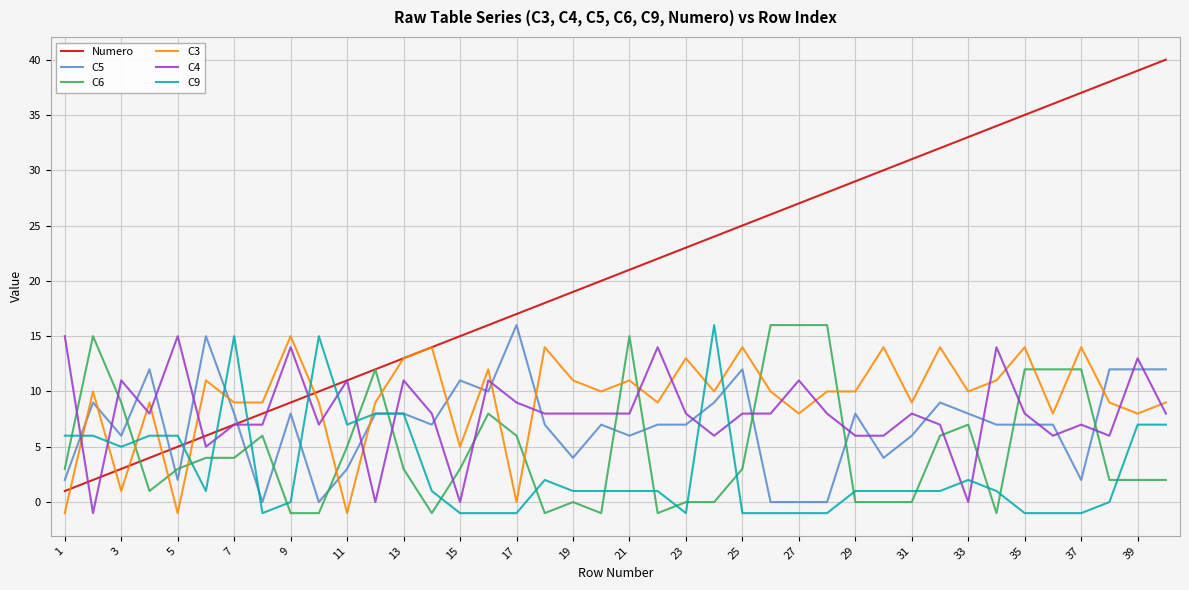

What is the lowest value of the Numero series?

1